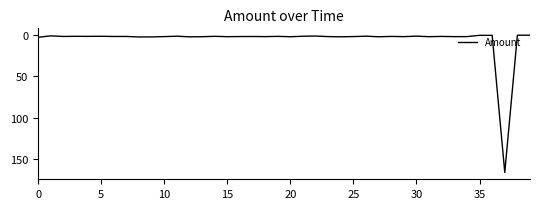

What is the difference between the maximum and minimum values?

166.5